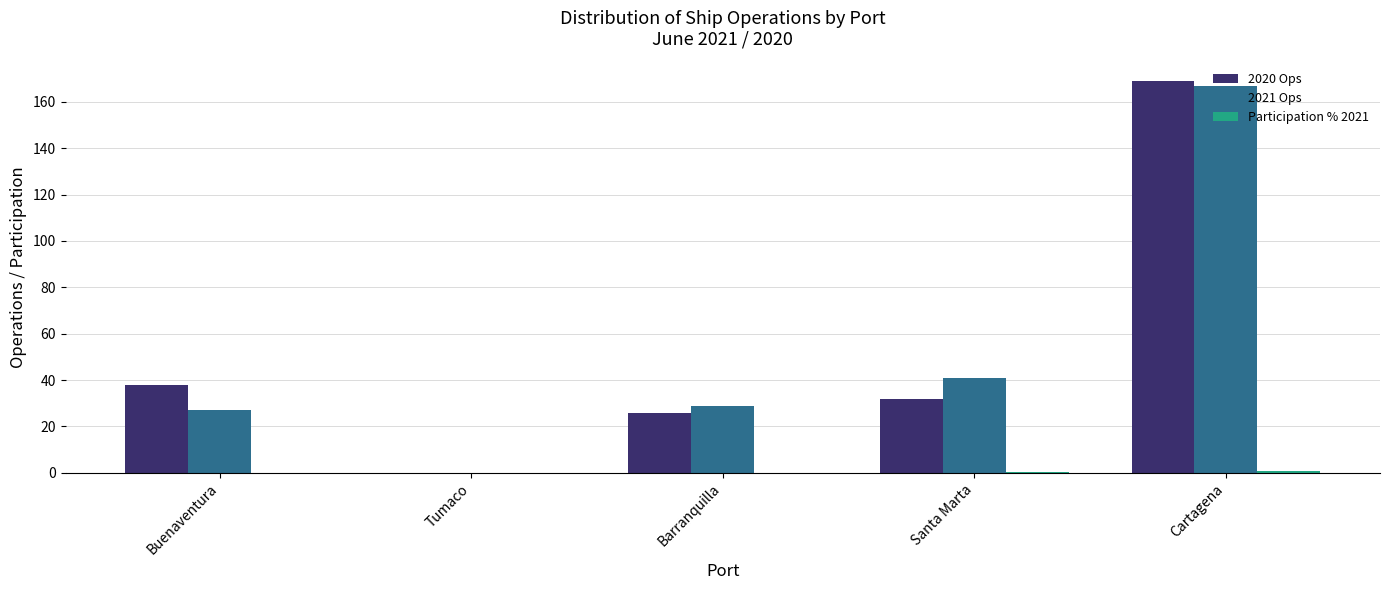

What is the sum of all 2021 Ops values?

264.0